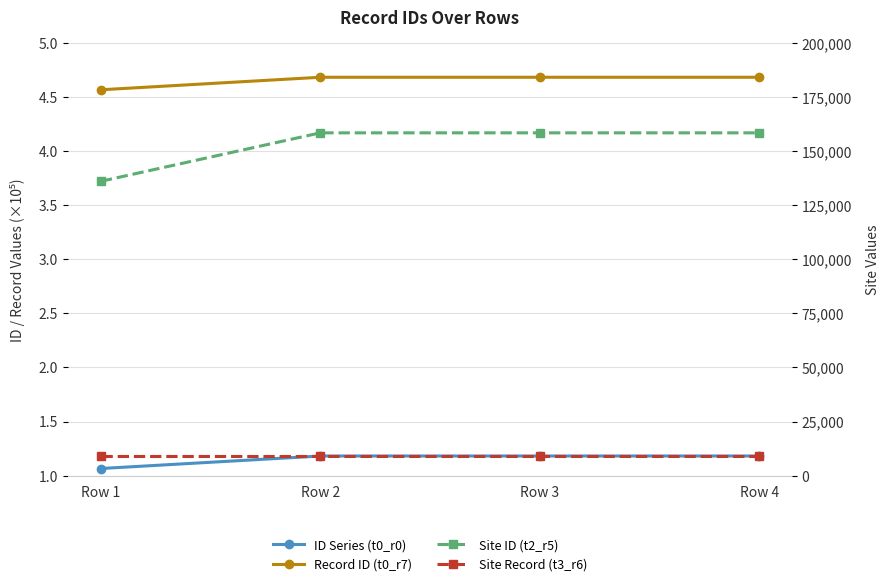

What are all the series names shown in the legend?

ID Series (t0_r0), Record ID (t0_r7), Site ID (t2_r5), Site Record (t3_r6)